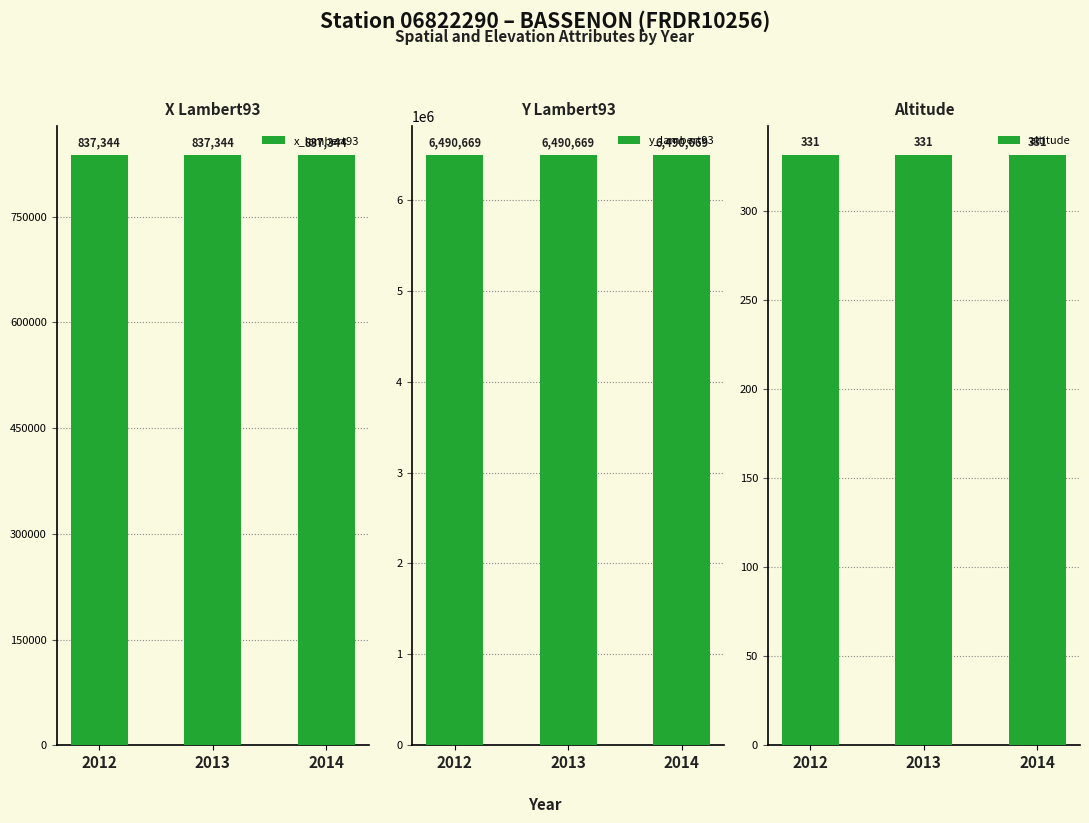

What is the sum of all x_lambert93 values?

2512032